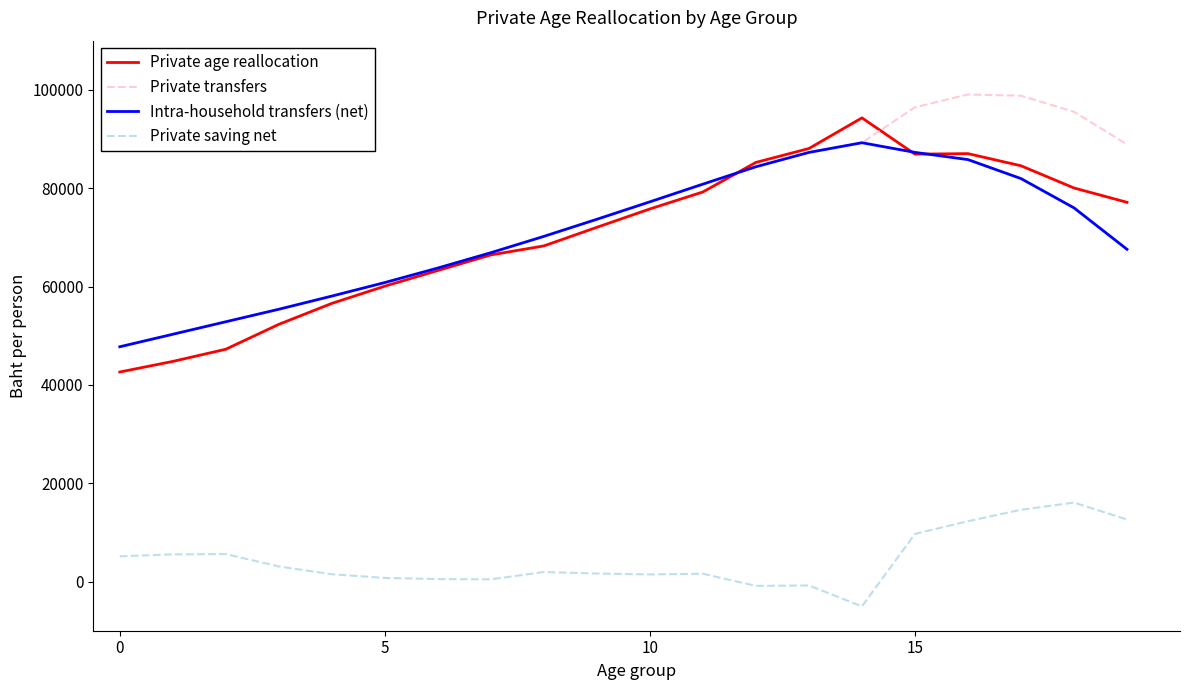

What is the greatest value displayed?

99055.3